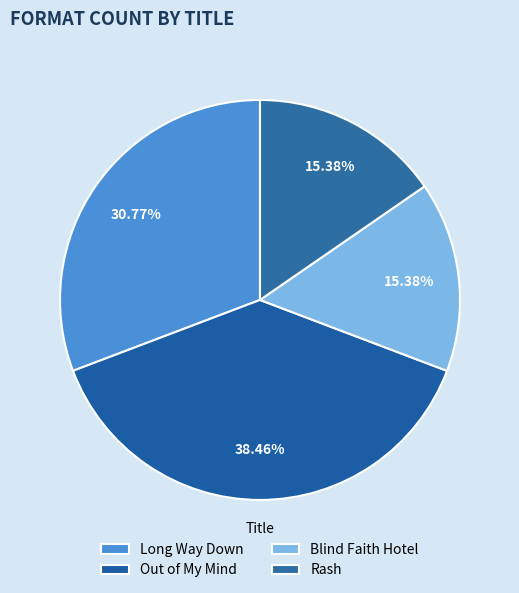

To the nearest percent, what is the combined percentage of Rash and Long Way Down?

46%